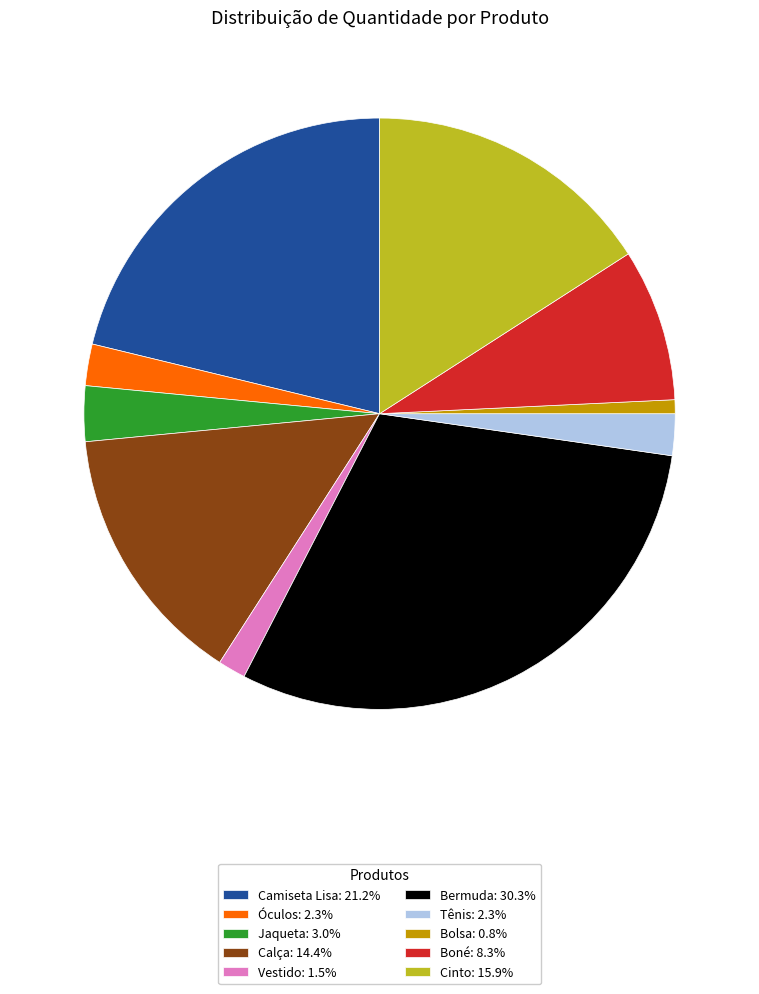

Which slice is the smallest?

Bolsa